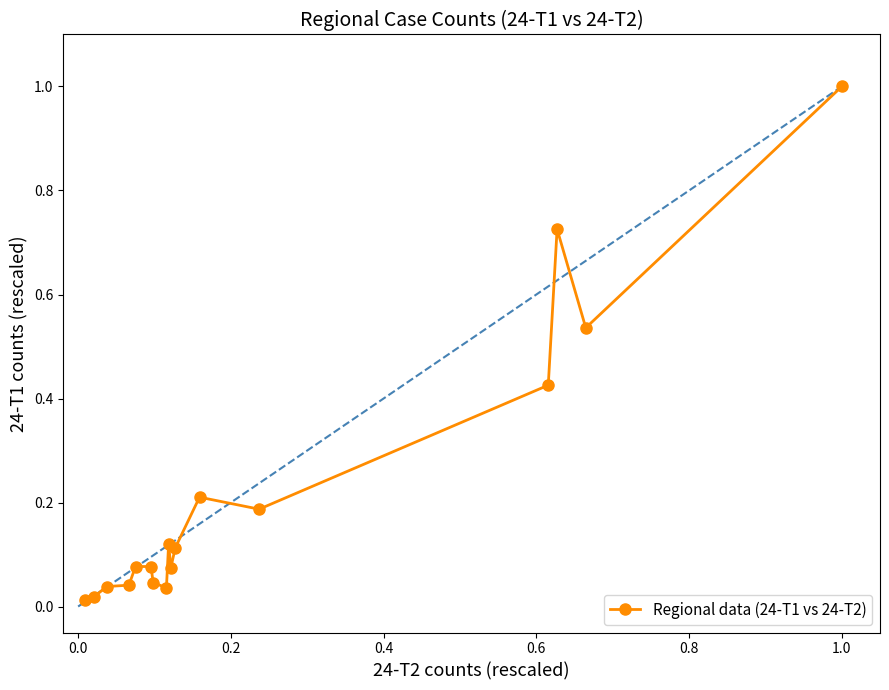

What is the sum of all values?

3.7